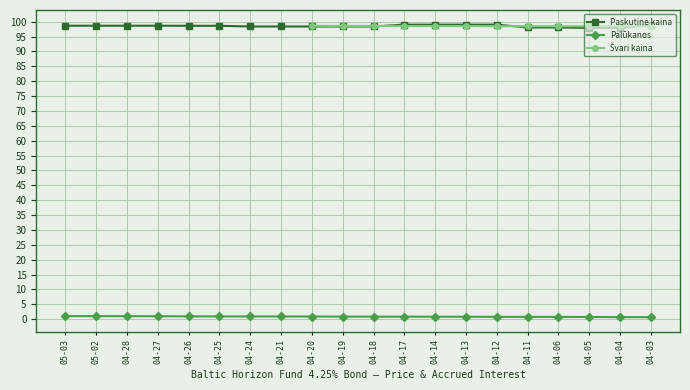

True or false: Palūkanos has a value of 0.9 at 04-24.

True